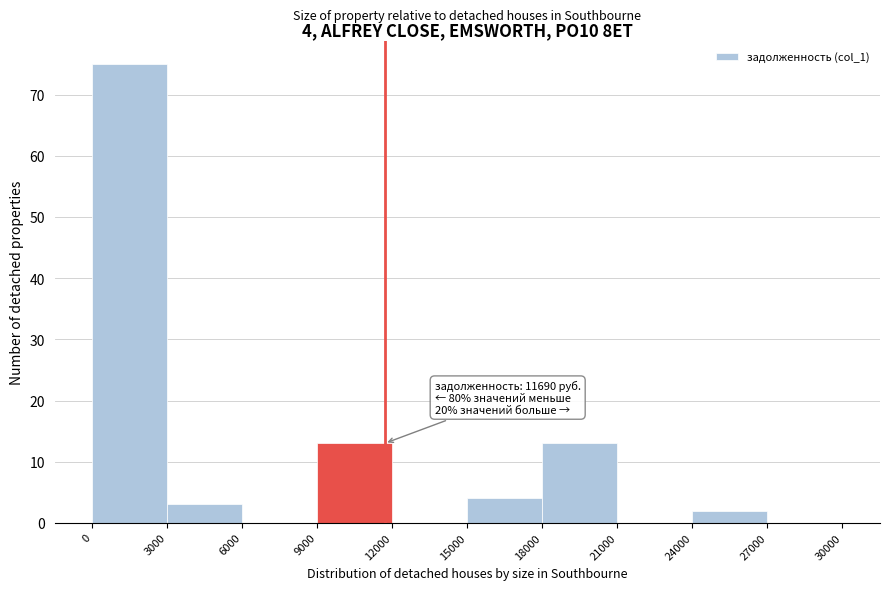

Which range on the x-axis has the tallest bar?

0 to 3000